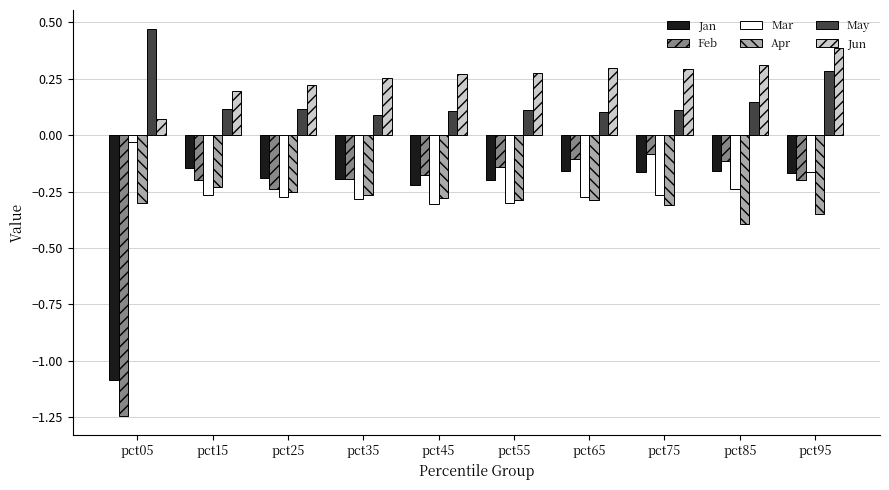

Which series has the widest spread of values?

Feb